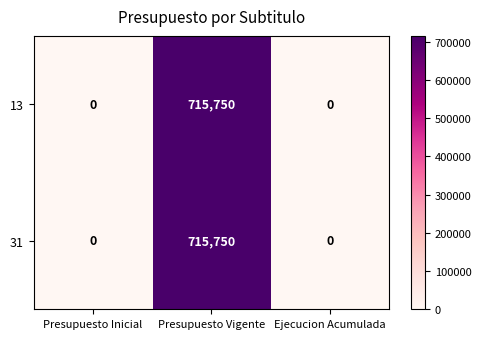

What is the greatest value displayed?

715750